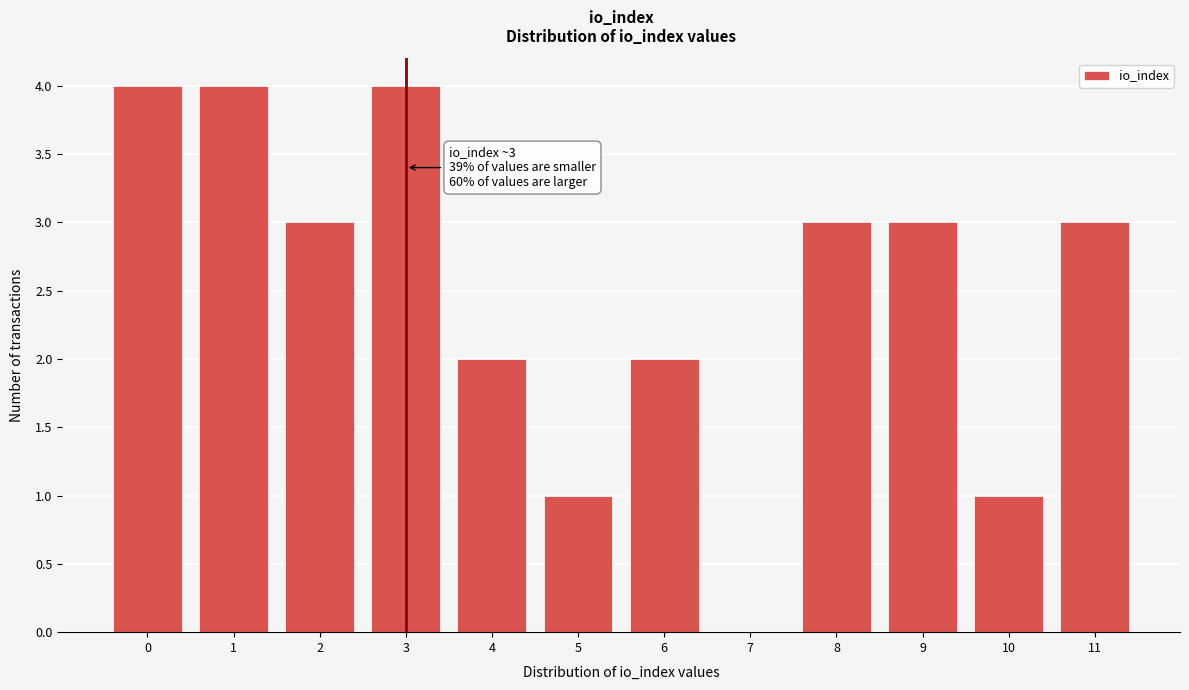

Reading left to right, what are all the values shown in this chart?

0=4	1=4	2=3	3=4	4=2	5=1	6=2	7=0	8=3	9=3	10=1	11=3